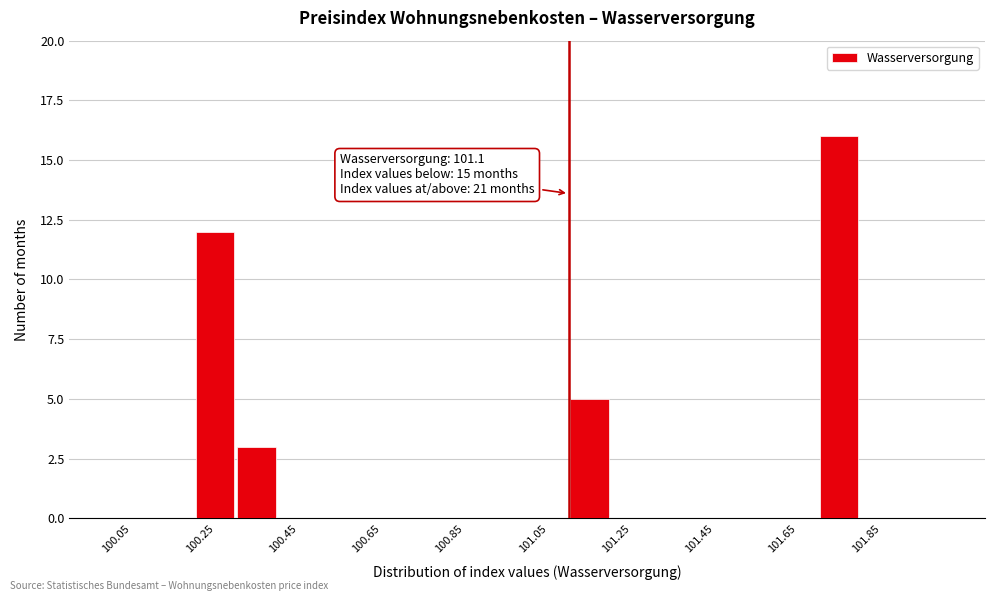

Over which range of the x-axis is the bar tallest?

101.7 to 101.8